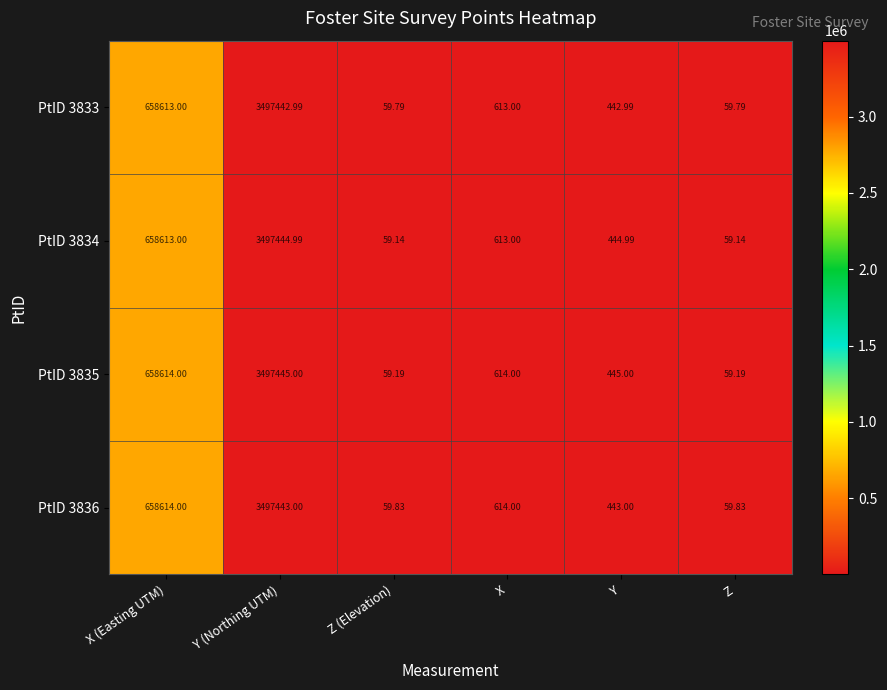

At which category is the sum across all series the highest?

Y (Northing UTM)